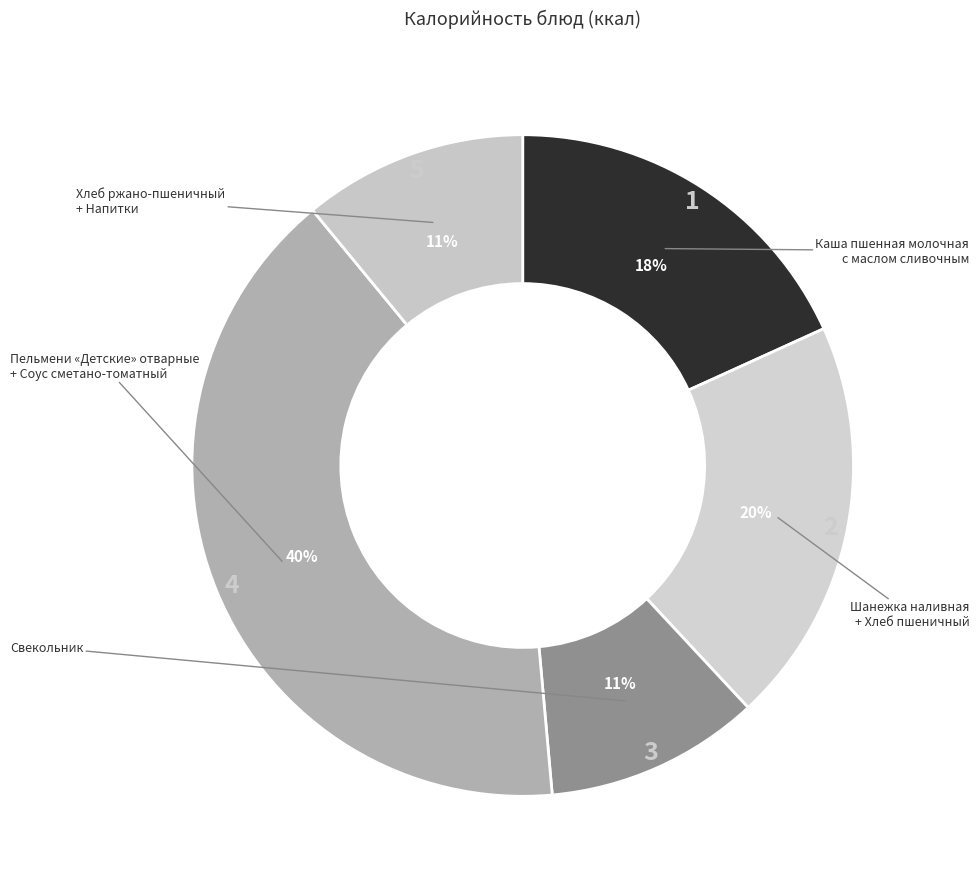

How many segments does this pie chart have?

5